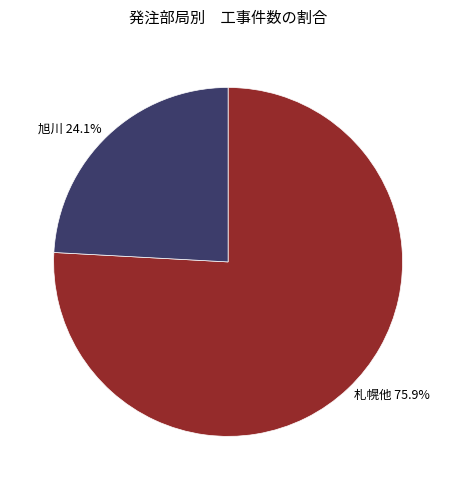

What is the total percentage of 札幌他 75.9% and 旭川 24.1%?

100.0%